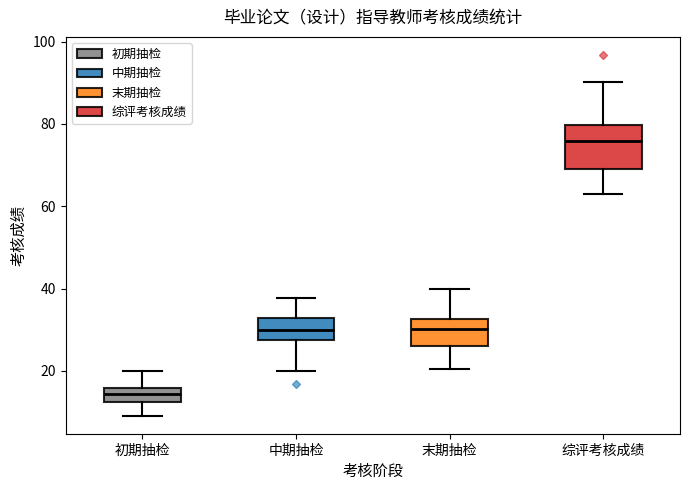

Reading left to right, read every box against the y-axis: the position of its median line, the range the box covers, and the ends of its whiskers. The values are not printed on the chart, so give them approximately, as read against the axis.

初期抽检: median 14, box 12 to 16, whiskers 10 to 20
中期抽检: median 30, box 28 to 32, whiskers 20 to 38
末期抽检: median 30, box 26 to 32, whiskers 20 to 40
综评考核成绩: median 76, box 70 to 80, whiskers 62 to 90